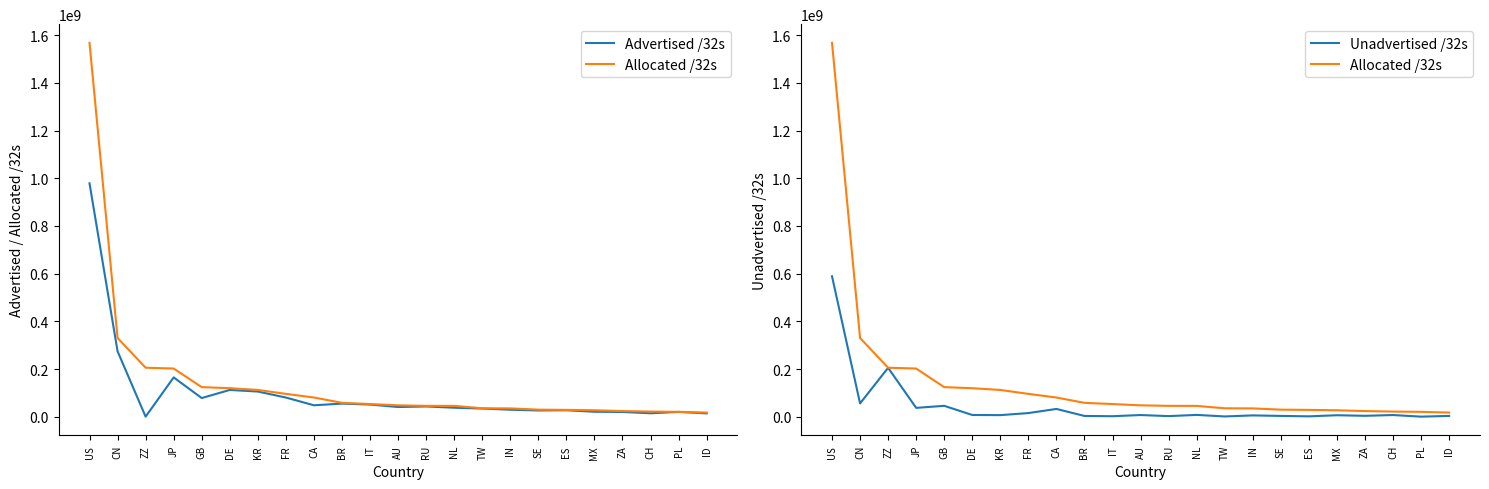

Rank the series by their average value, from lowest to highest.

Unadvertised /32s, Advertised /32s, Allocated /32s